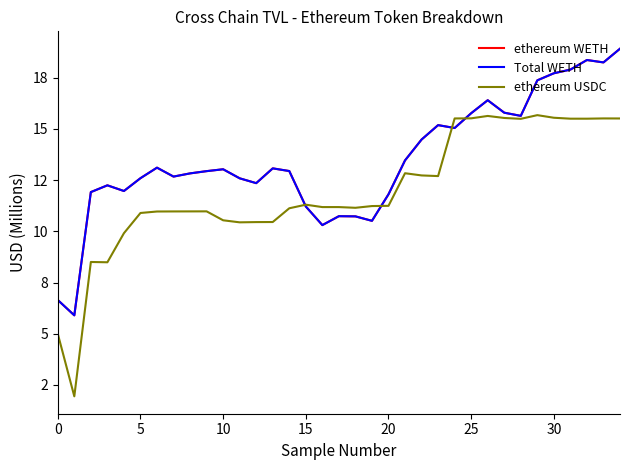

What is the smallest value displayed?

1.9